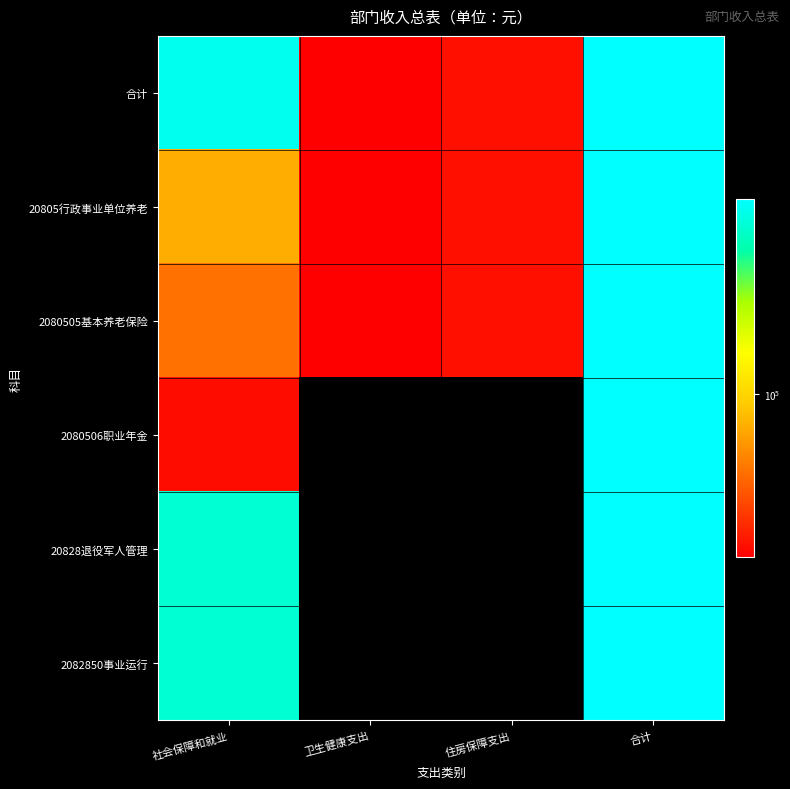

Rank the series at 社会保障和就业 from lowest to highest value.

2080506职业年金, 2080505基本养老保险, 20805行政事业单位养老, 20828退役军人管理, 2082850事业运行, 合计